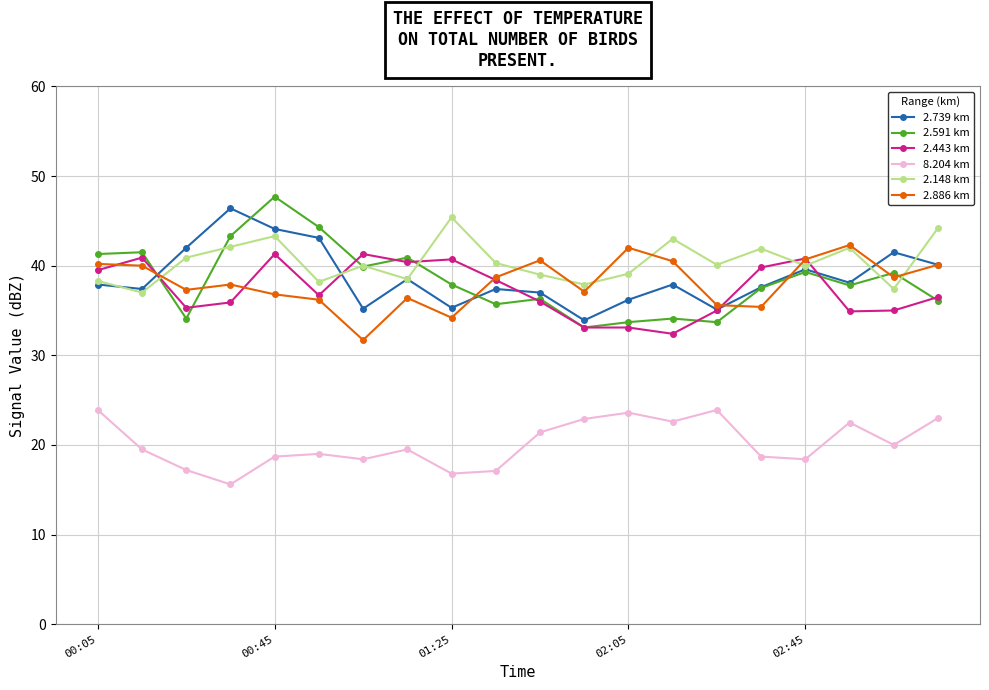

What is the value of the 2.148 km point at the 11th from the left?

39.0